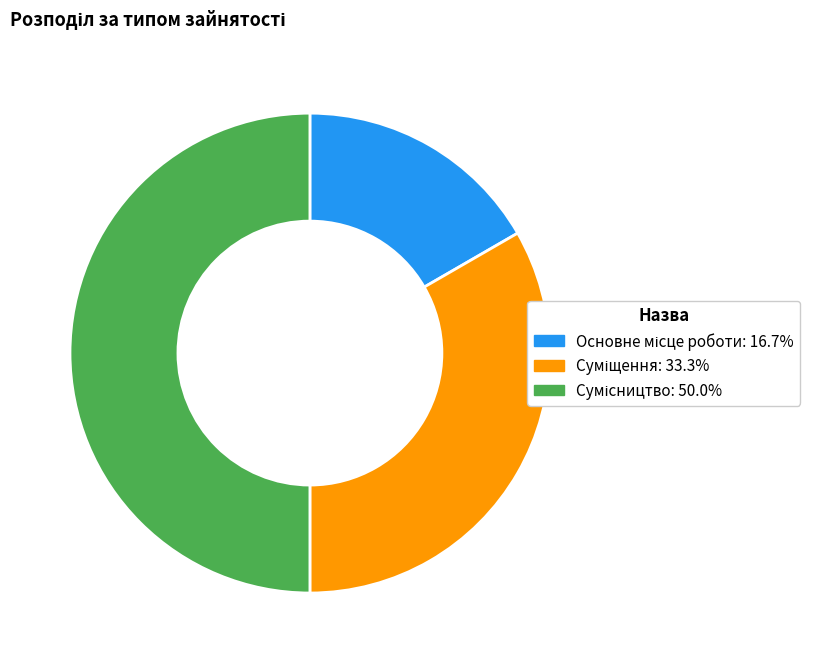

What percentage do Сумісництво and Основне місце роботи together represent?

66.7%